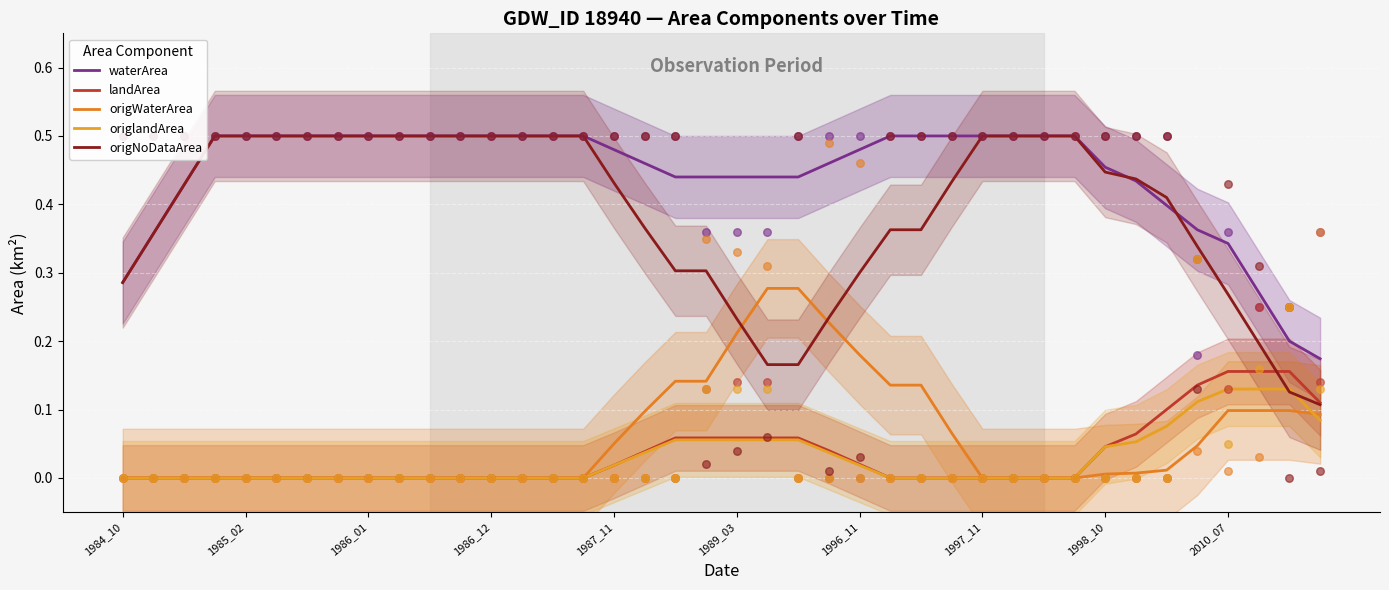

Which series contains the lowest Y value?

landArea